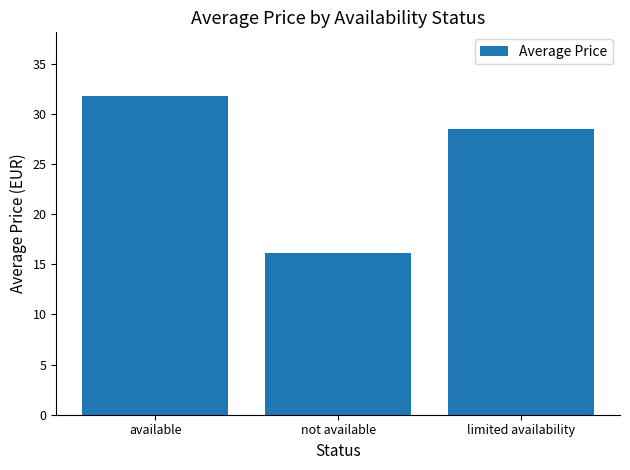

Are the bars grouped side by side (vs. stacked)?

No